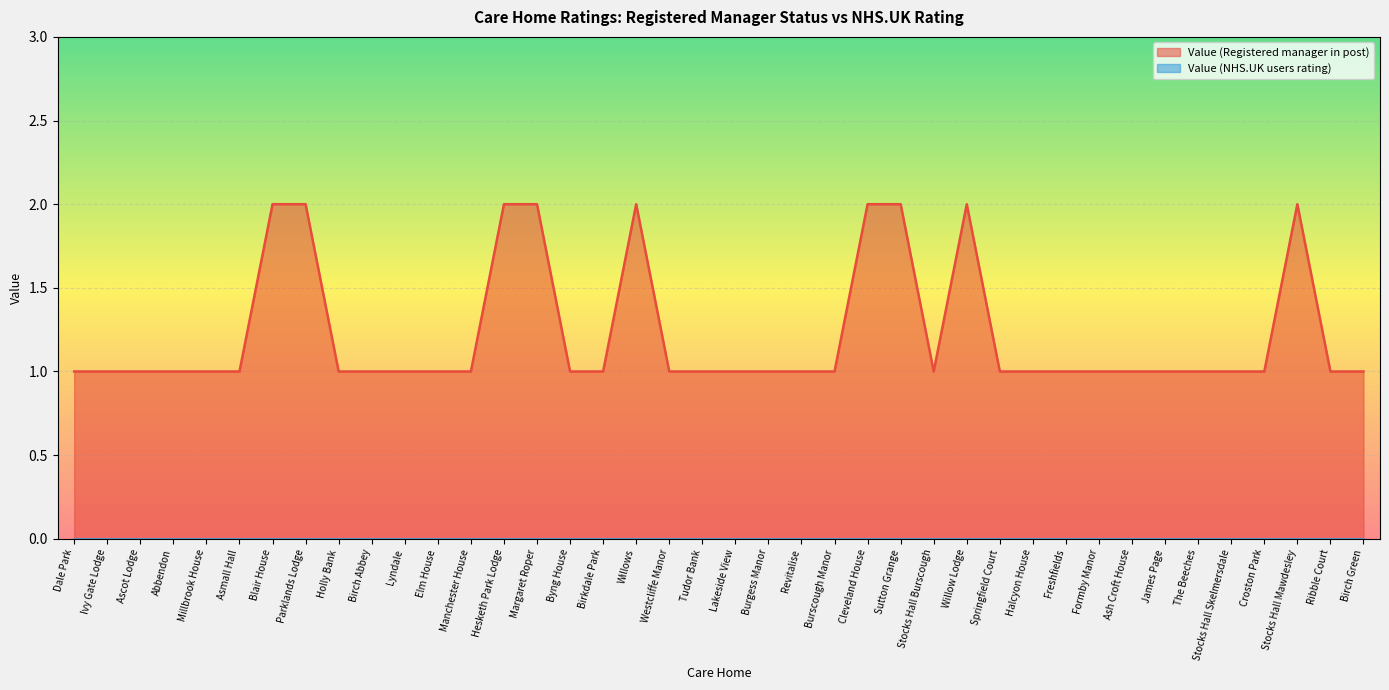

How many points are lower than both their immediate neighbors (excluding endpoints)?

1